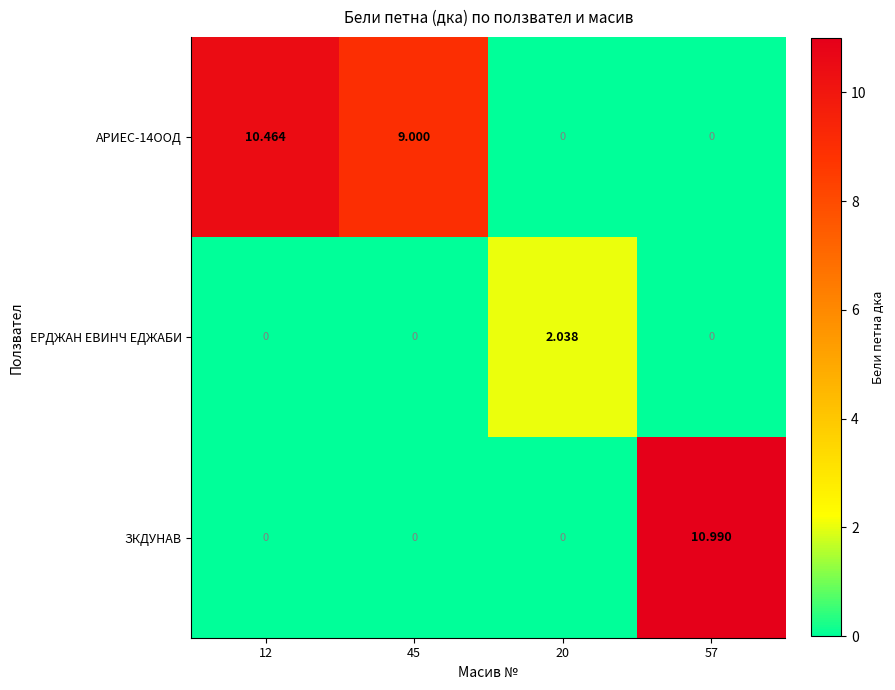

Which series changed the most between 45 and 57?

ЗКДУНАВ